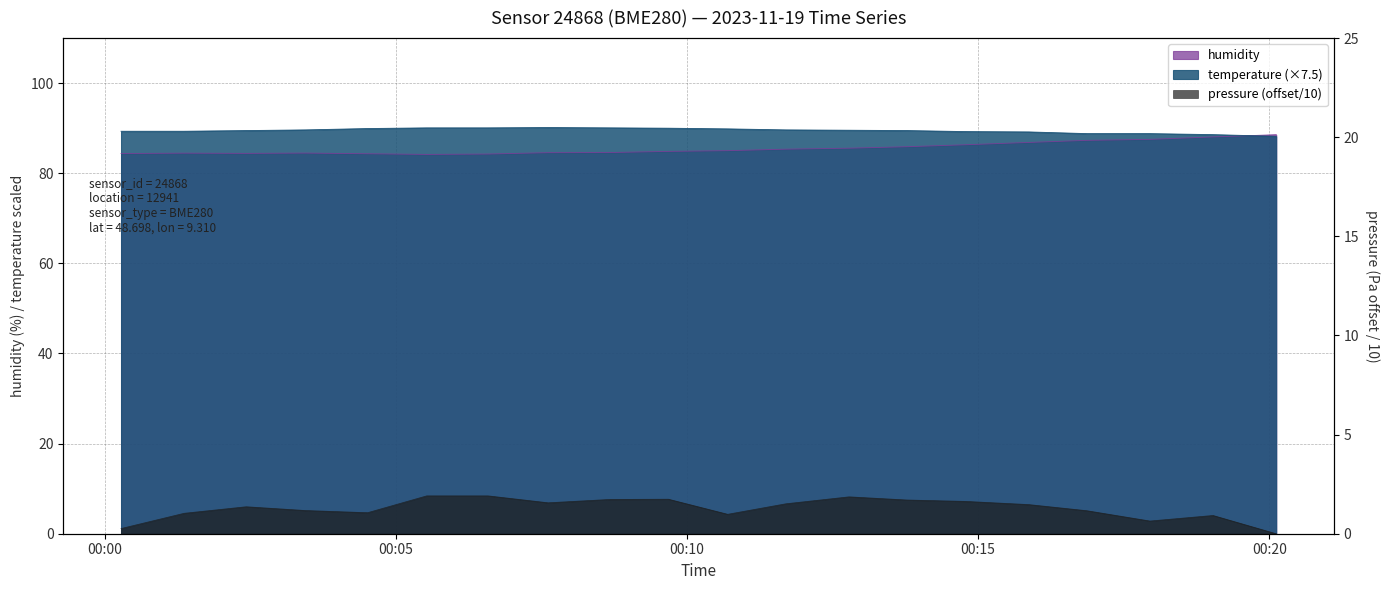

What is the label of the 5th point from the right?

02:30